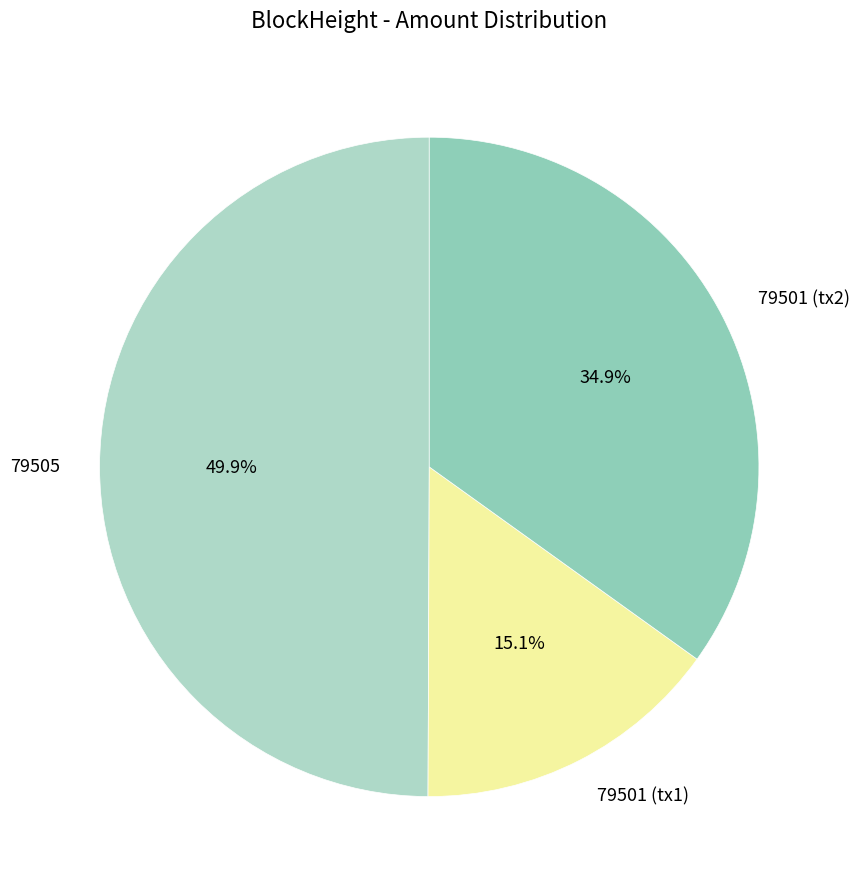

Count the number of slices in the pie.

3